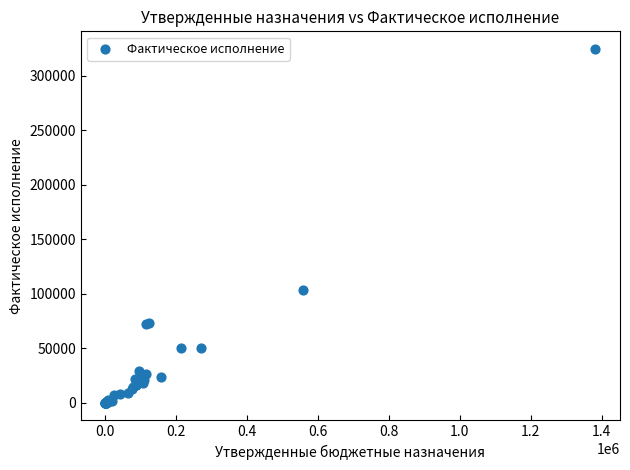

What Y value in the scatter plot is closest to 162182?

102933.8